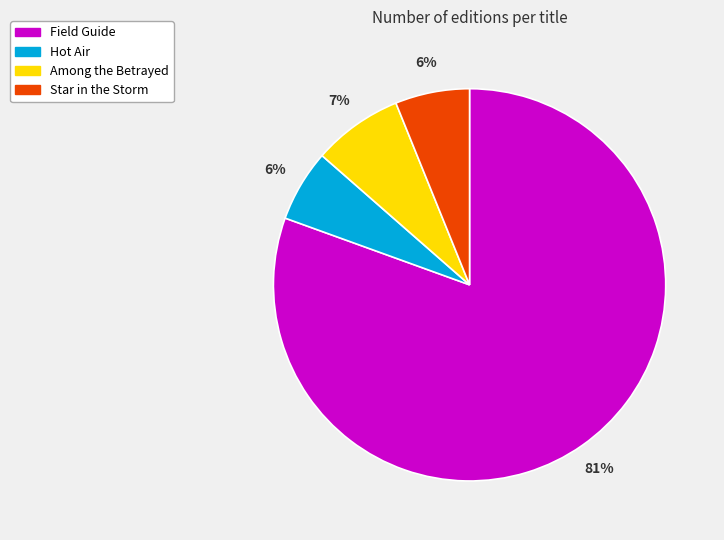

To the nearest percent, what is the difference between the largest and smallest slice percentages?

75%